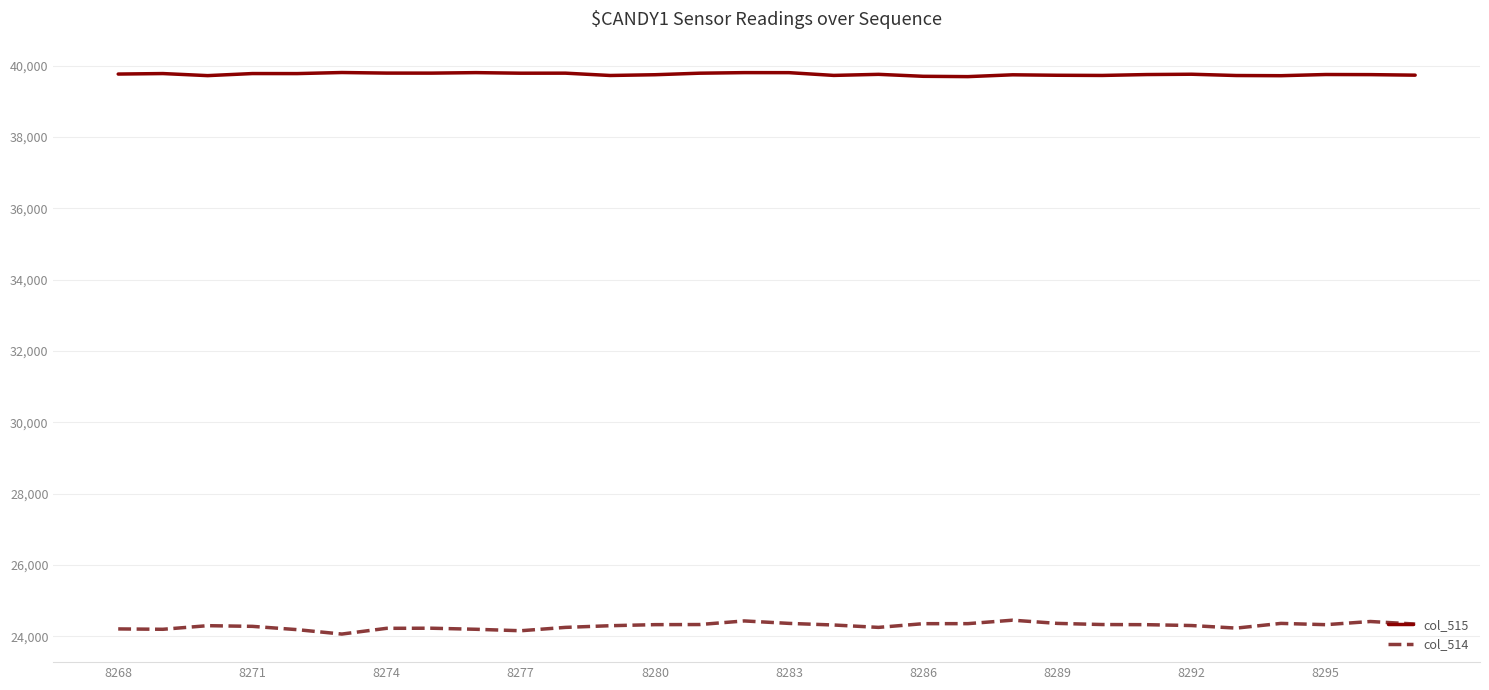

What is the smallest value displayed?

24067